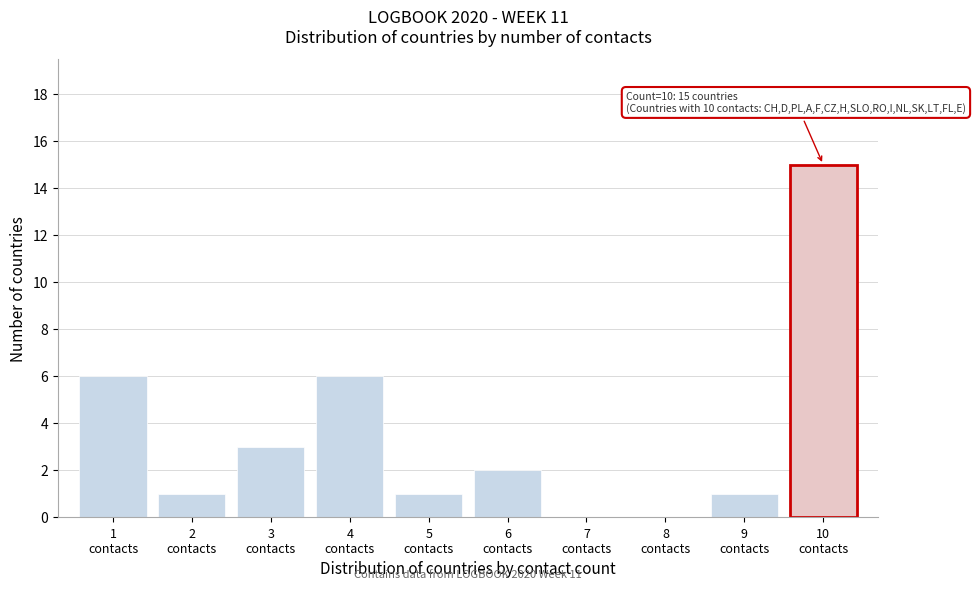

Which range on the x-axis has the tallest bar?

9.5 to 10.5